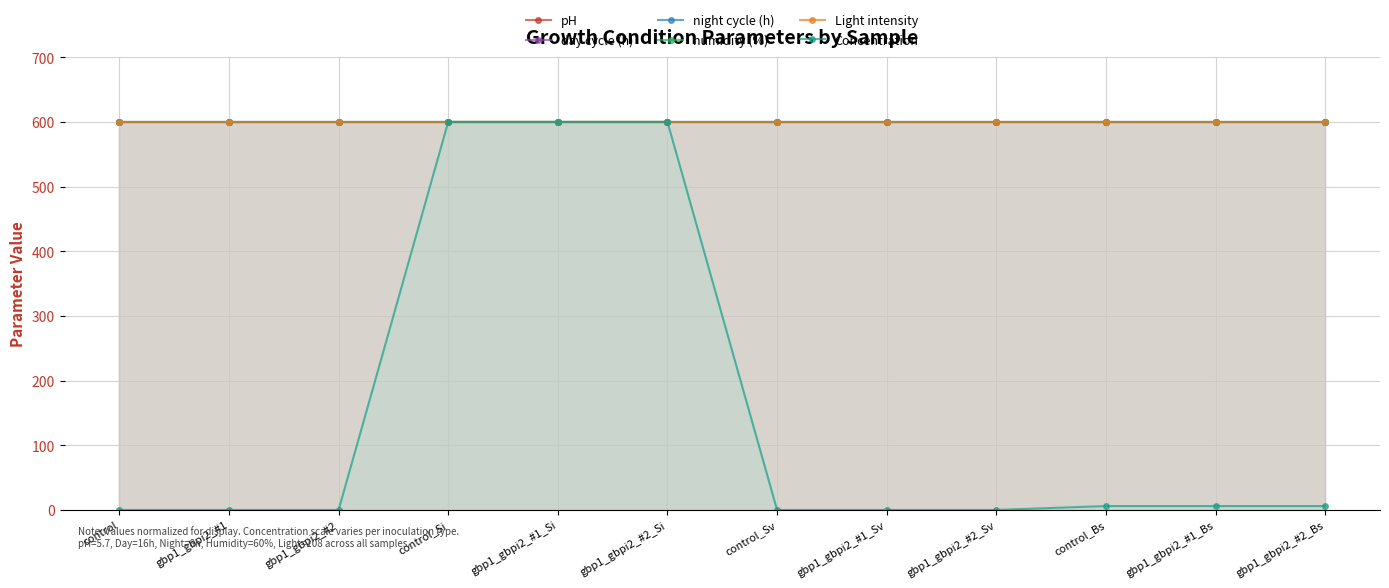

At which category is the sum across all series the highest?

control_Si